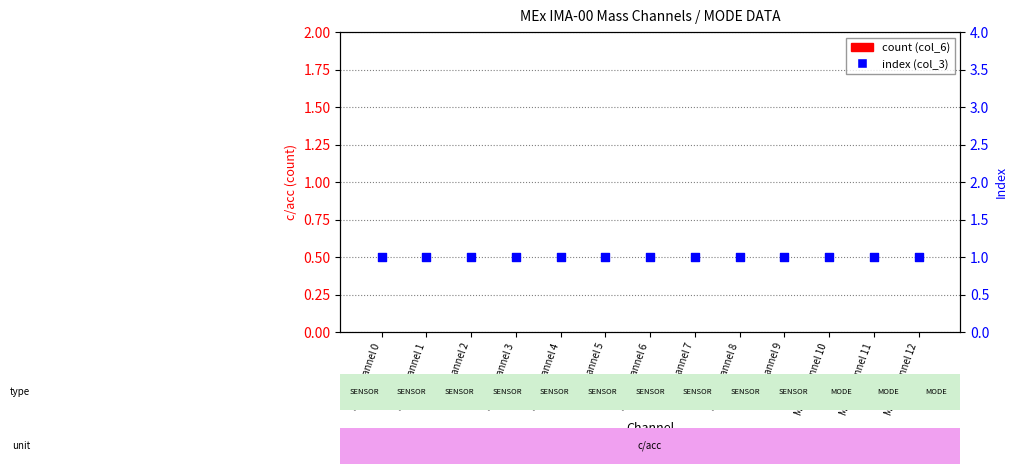

Which series has the largest total across all categories?

index (col_3)